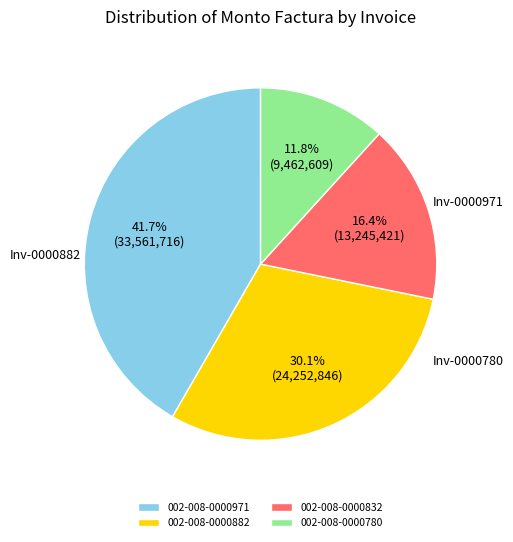

What is the total percentage of 002-008-0000832 and 002-008-0000780?

28.2%